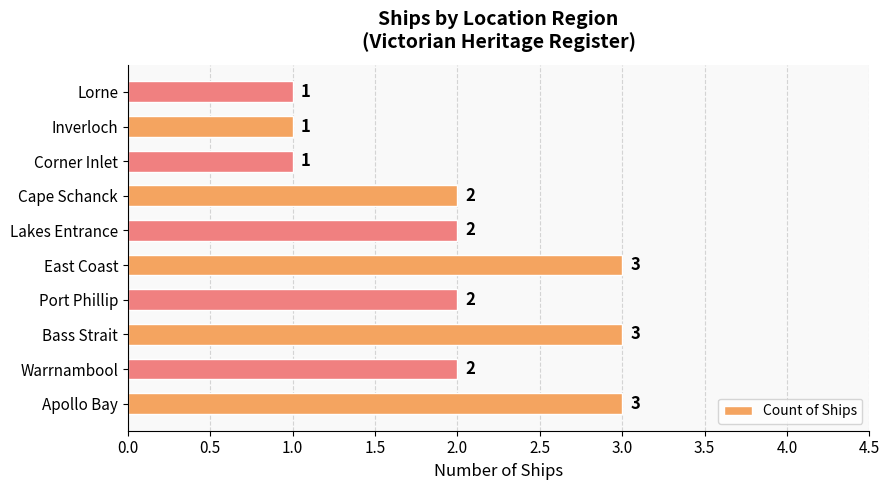

Count the values in the range 1 to 3.

10